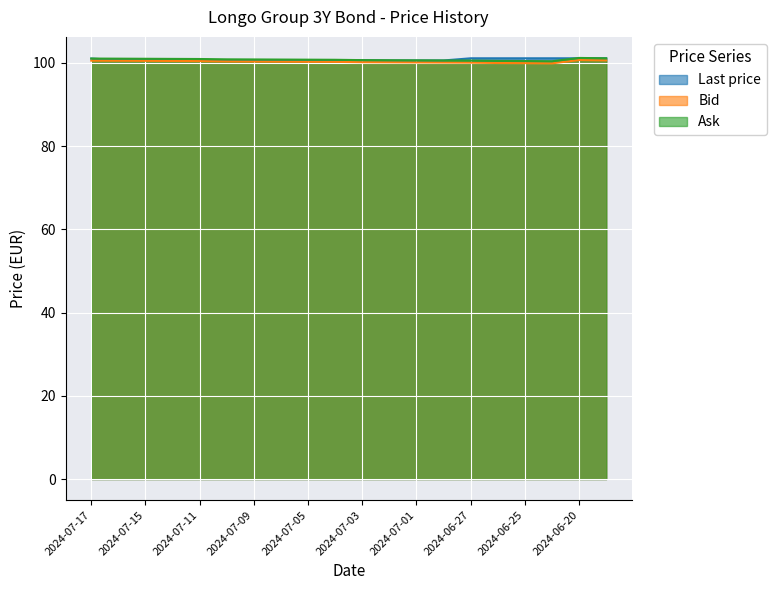

Does the chart display data point markers on the line(s)?

No